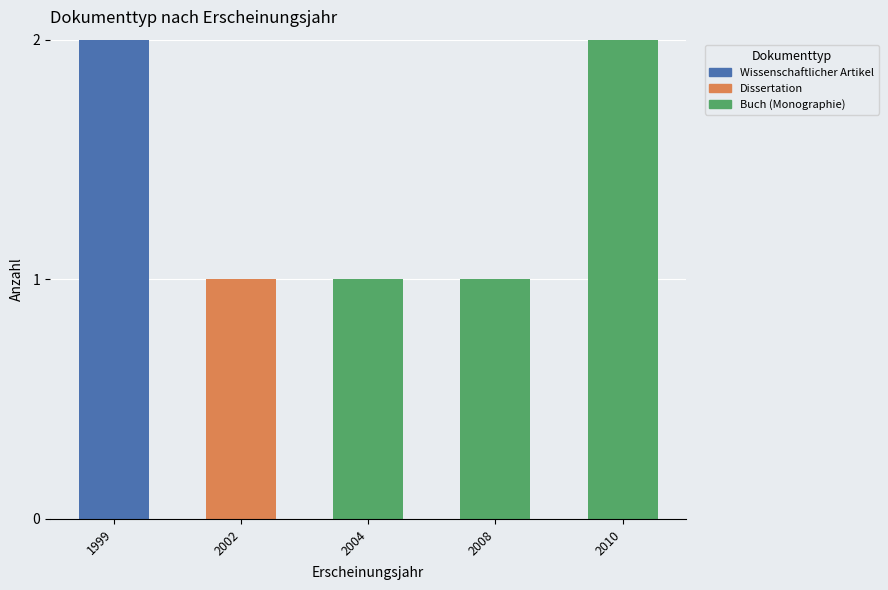

Is it true that Wissenschaftlicher Artikel equals -1 at 2008?

False